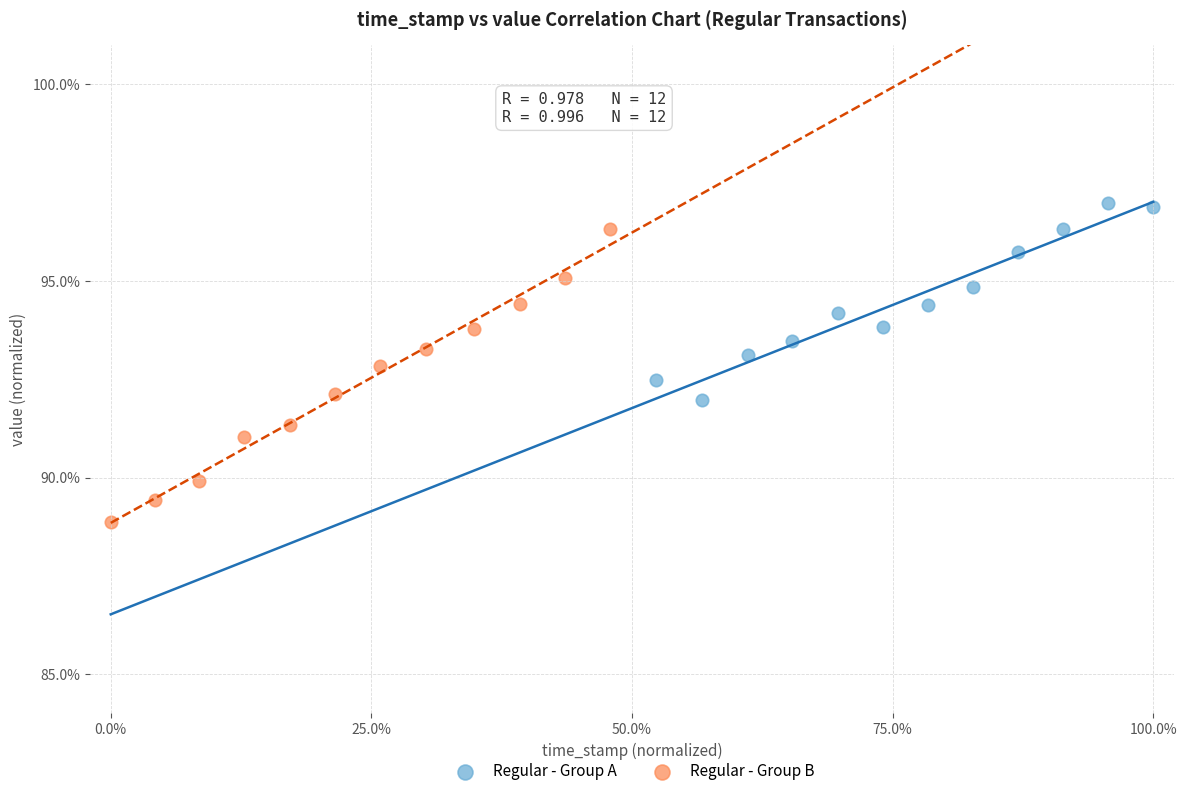

Which series has the largest Y range (max minus min)?

Regular - Group B